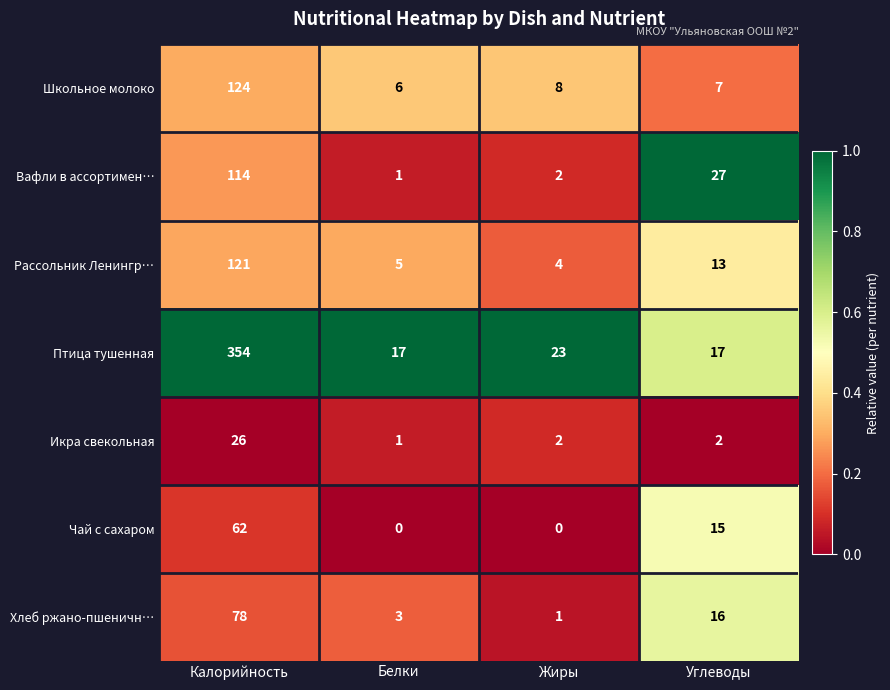

Which series has the largest range (max minus min)?

Птица тушенная